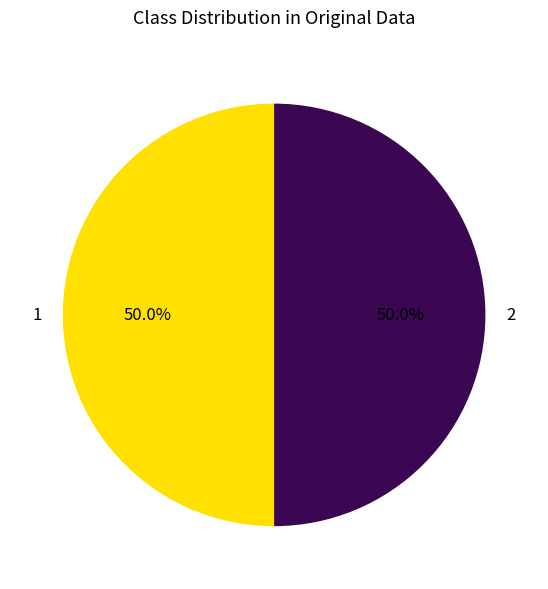

What portion of the pie excludes 1?

50.0%